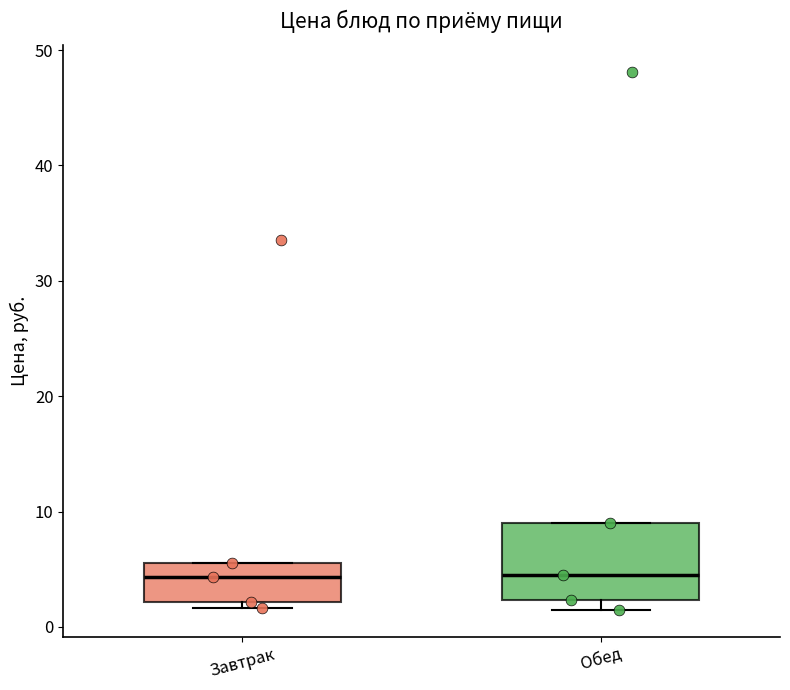

Reading left to right, read every box against the y-axis: the position of its median line, the range the box covers, and the ends of its whiskers. The values are not printed on the chart, so give them approximately, as read against the axis.

Завтрак: median 4, box 2 to 6, whiskers 2 (just below the box's lower edge) to 6
Обед: median 5, box 2 to 9, whiskers 2 (just below the box's lower edge) to 9